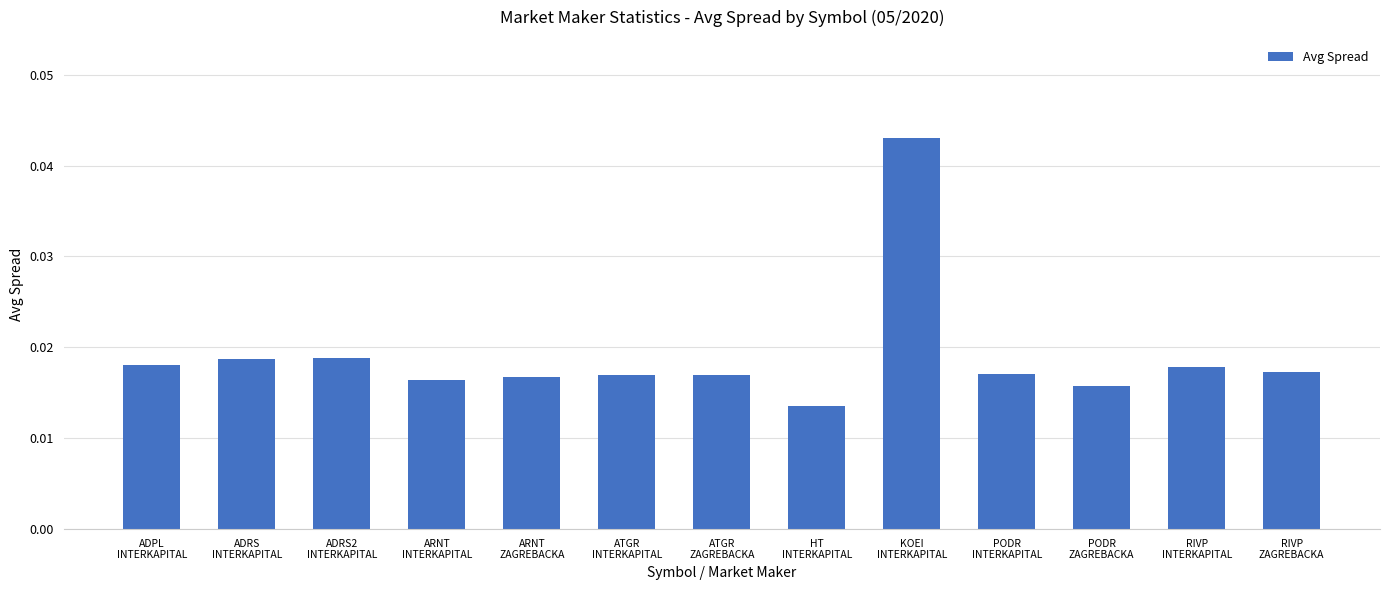

Count the values in the range 0 to 1.

13